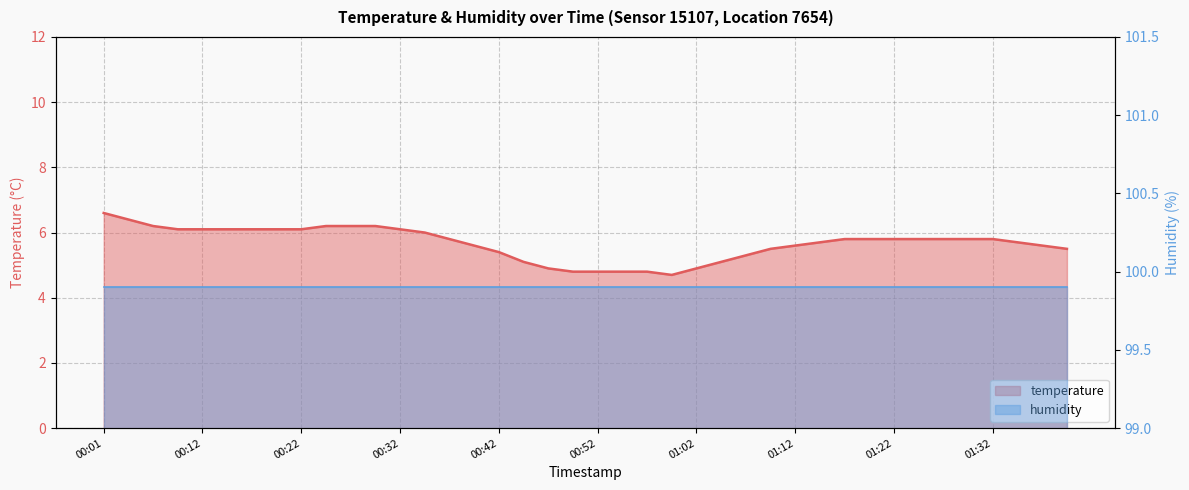

At which category does the data reach its first local valley?

00:59